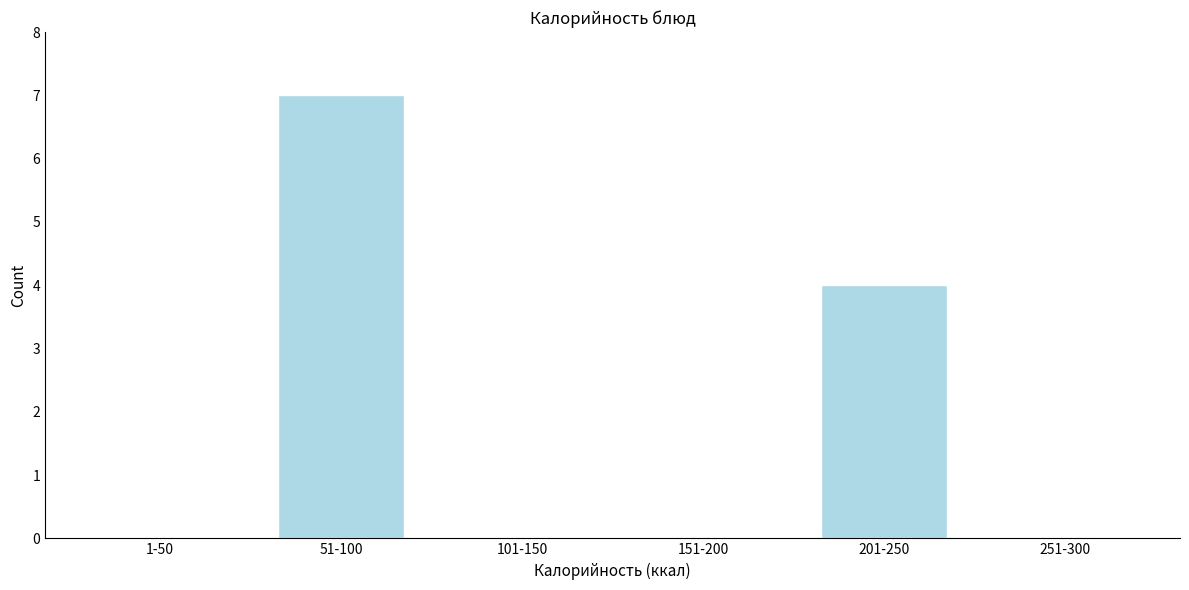

Reading left to right, extract all data points from this chart.

1-50=0	51-100=7	101-150=0	151-200=0	201-250=4	251-300=0